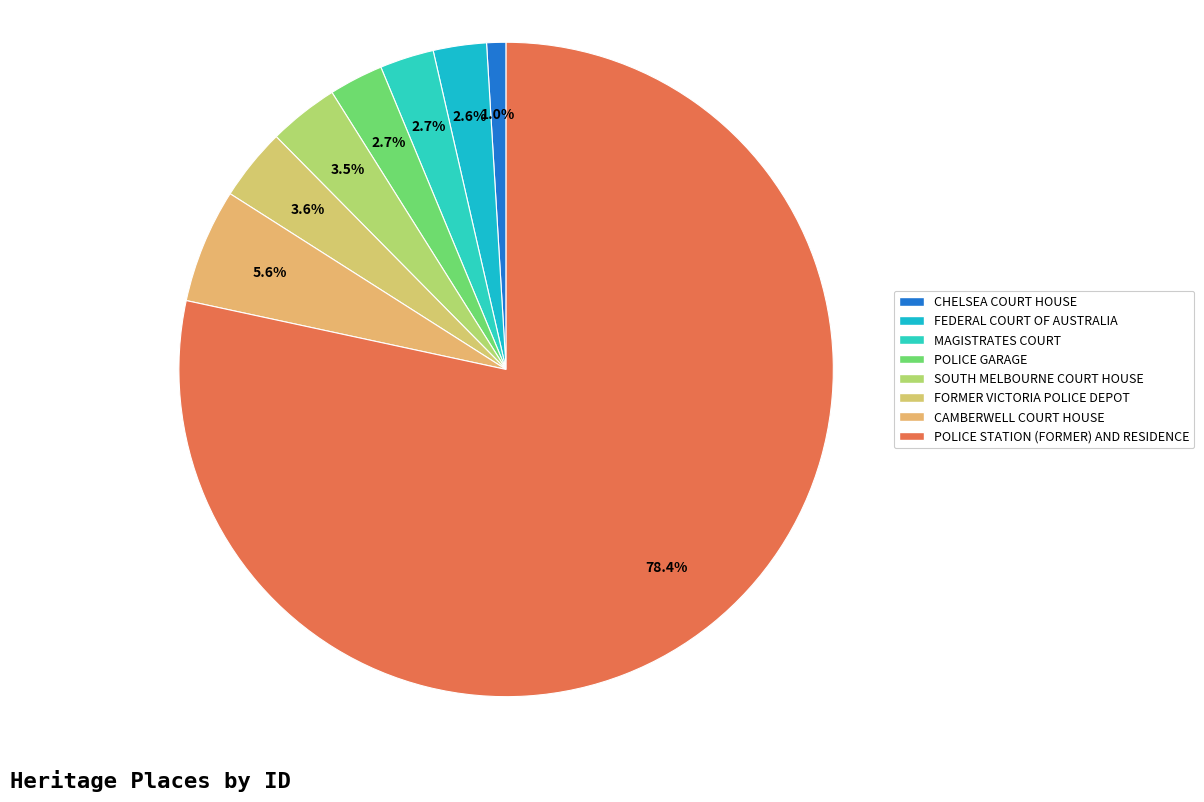

To the nearest percent, what is the combined percentage of SOUTH MELBOURNE COURT HOUSE and FORMER VICTORIA POLICE DEPOT?

7%